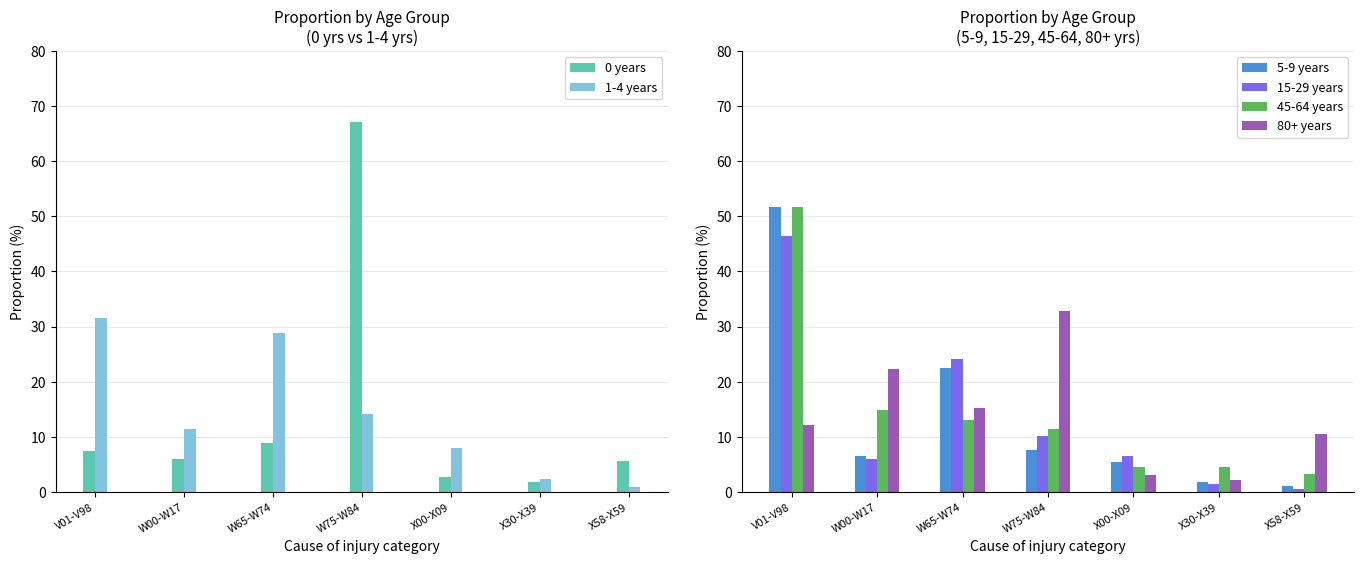

Are the bars grouped side by side (vs. stacked)?

Yes